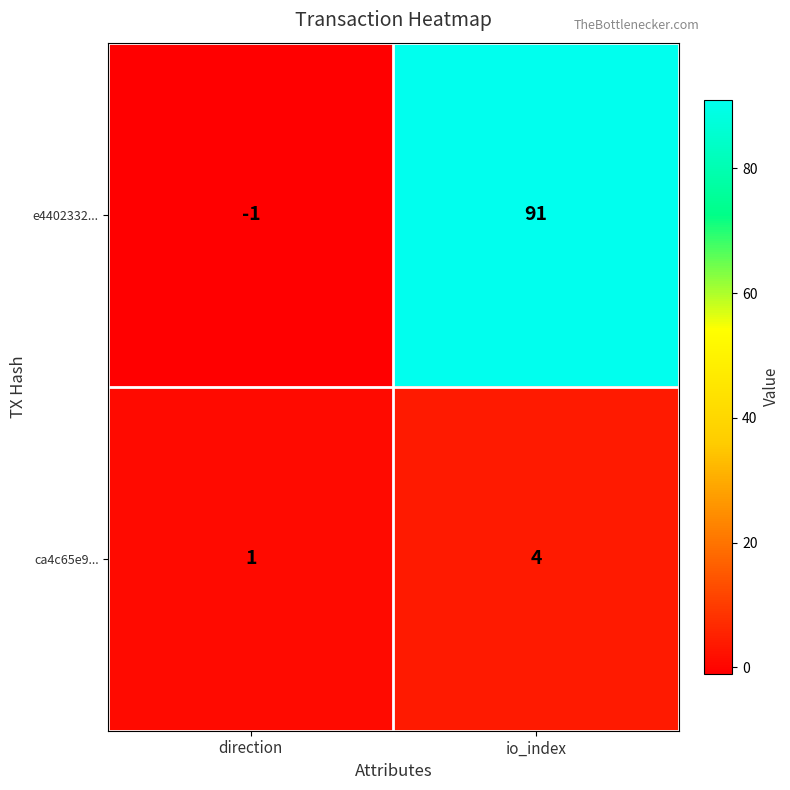

What is the maximum value shown in the chart?

91